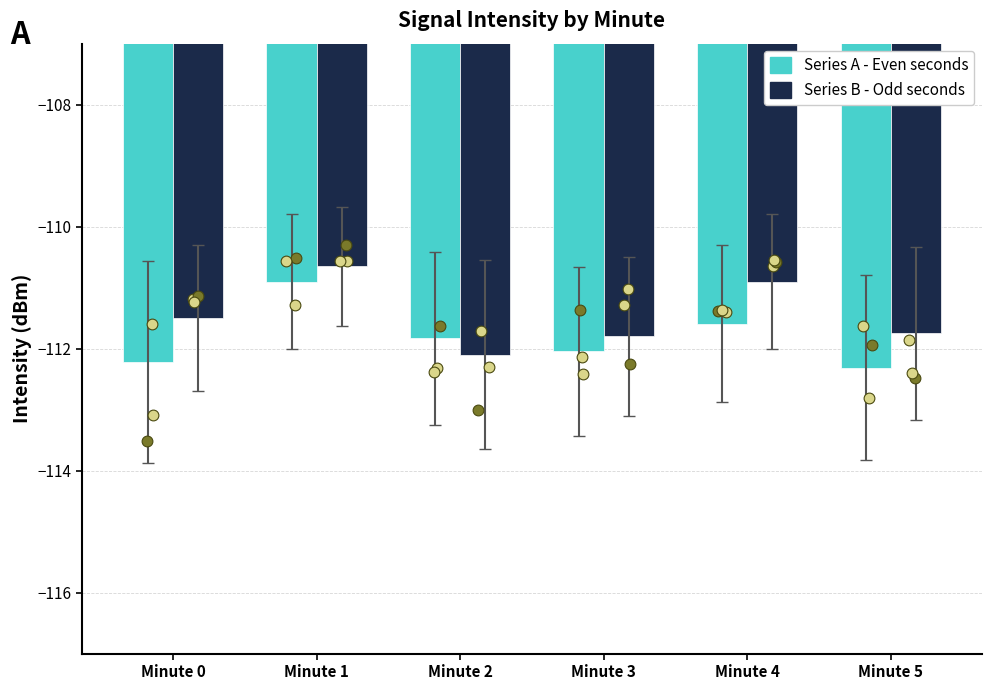

Which series has the largest total across all categories?

Series B - Odd seconds